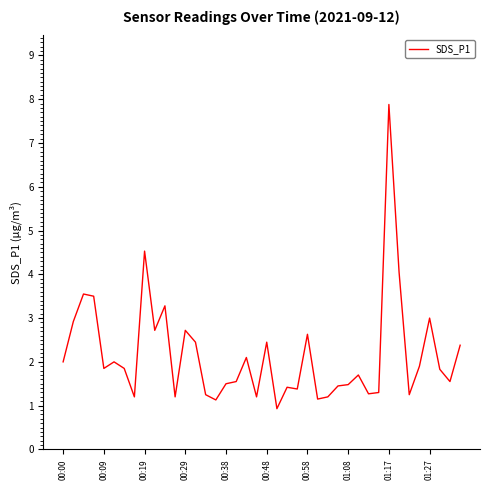

What is the maximum value shown in the chart?

7.9